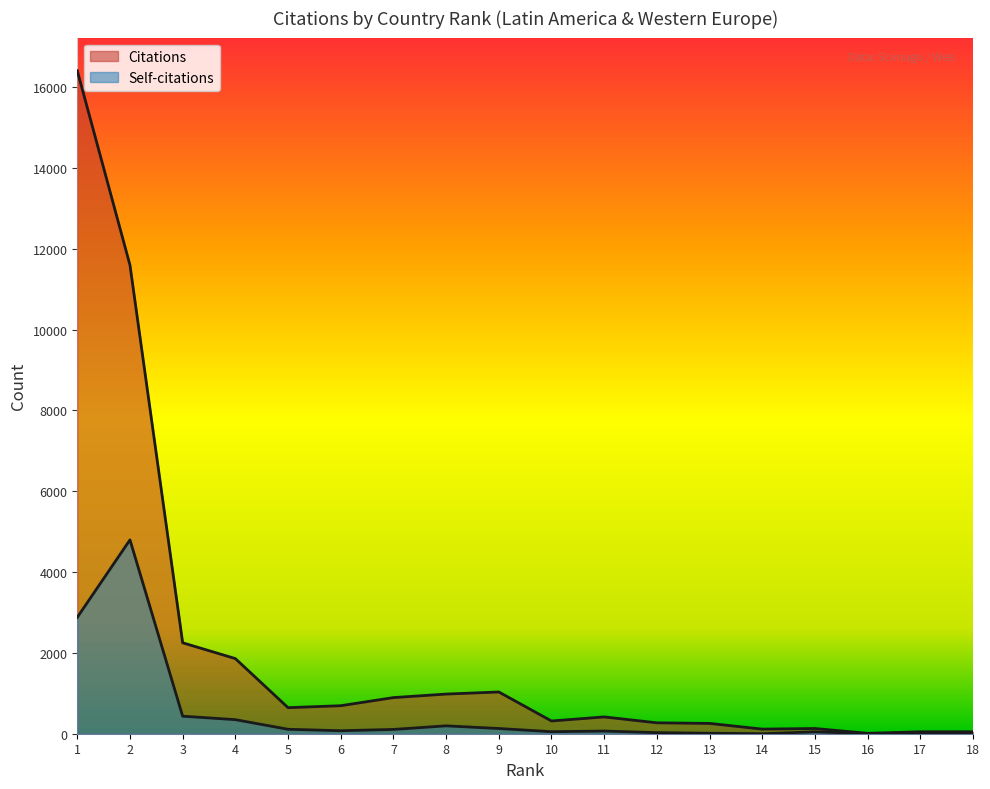

List the series in order of their peak value, lowest first.

Self-citations, Citations